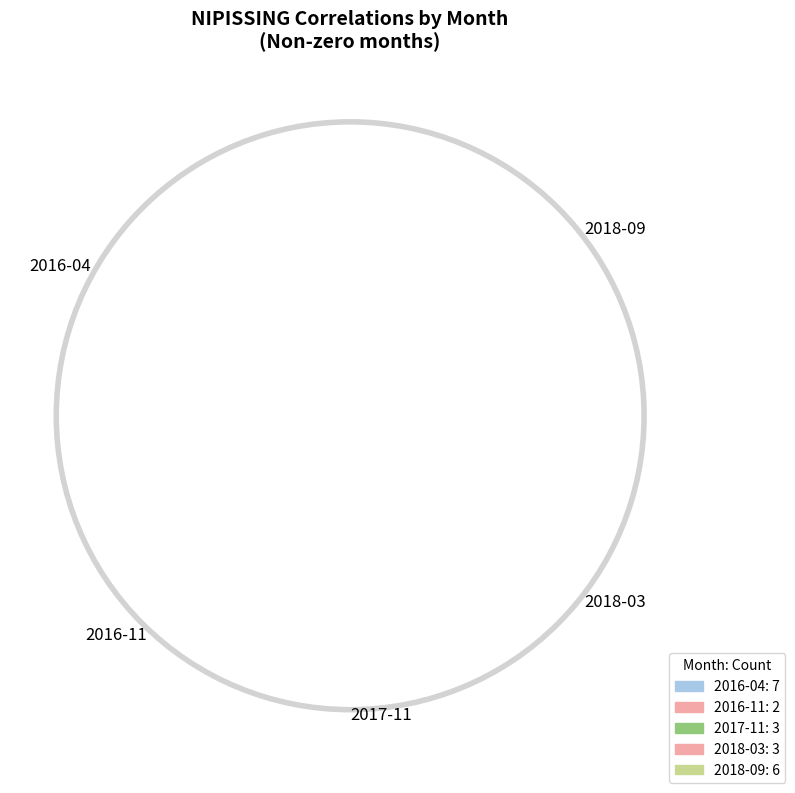

True or false: 2018-09 accounts for 29% of the total.

True